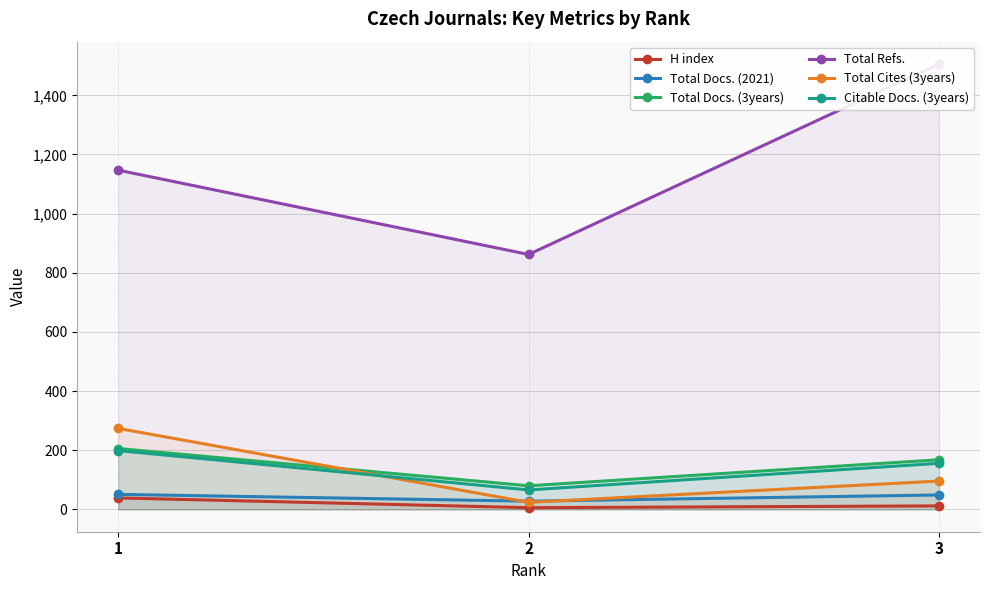

At which label does H index reach its minimum?

2